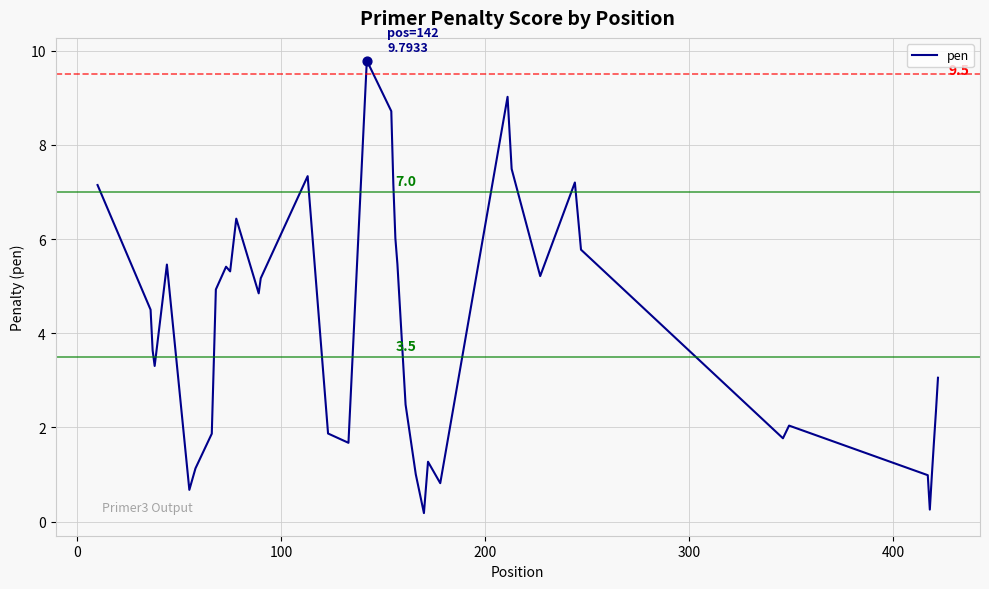

What is the difference between the maximum and minimum values?

9.6